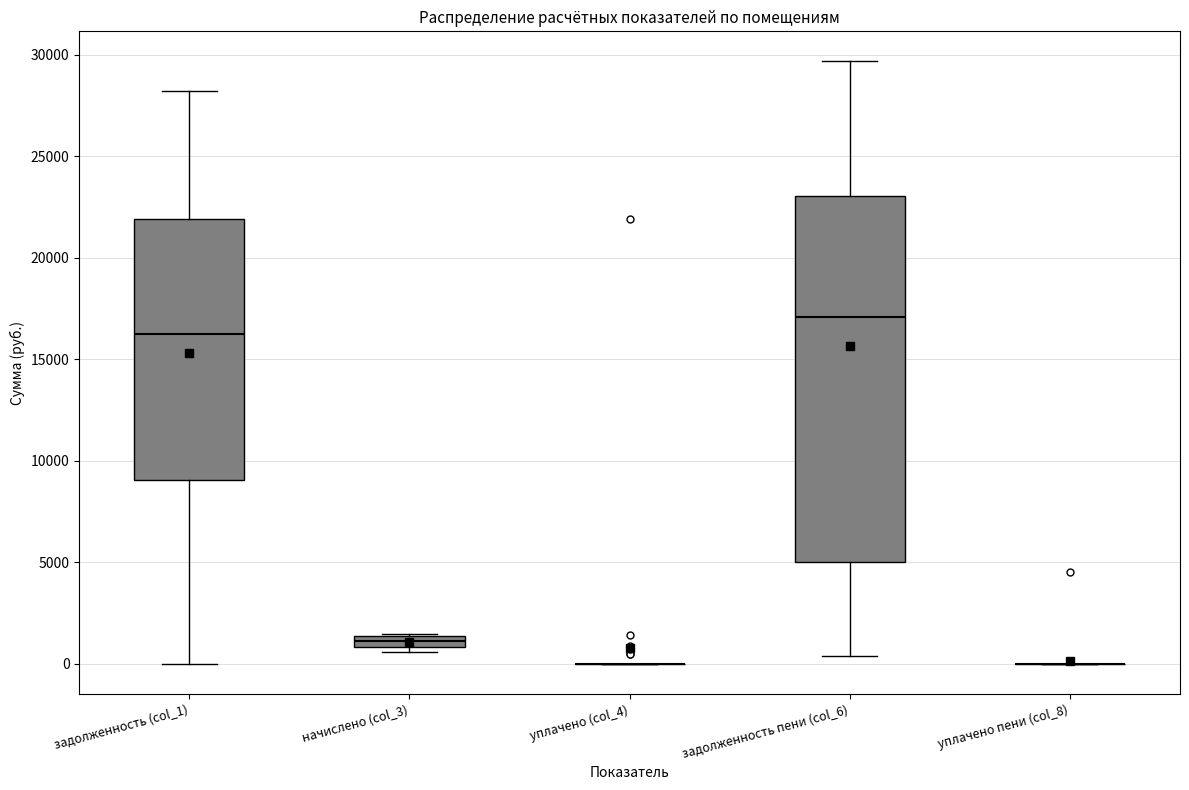

Where is the upper edge of the box for задолженность (col_1) on the y-axis? The values are not printed on the chart, so give them approximately, as read against the axis.

22000